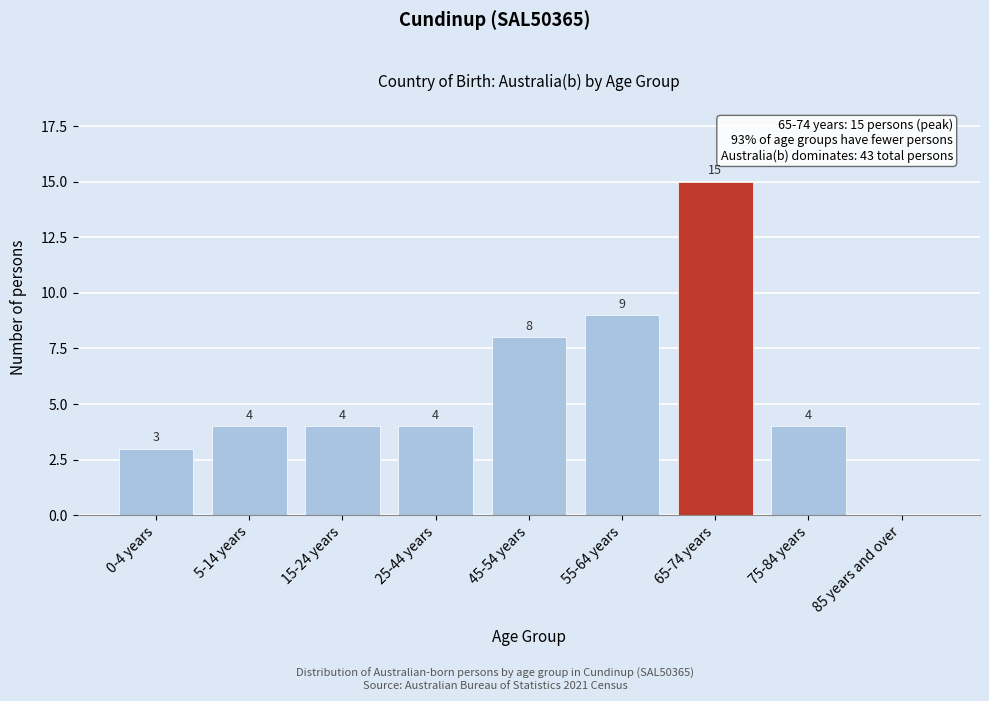

Reading left to right, what are all the values shown in this chart?

0-4 years=3	5-14 years=4	15-24 years=4	25-44 years=4	45-54 years=8	55-64 years=9	65-74 years=15	75-84 years=4	85 years and over=0